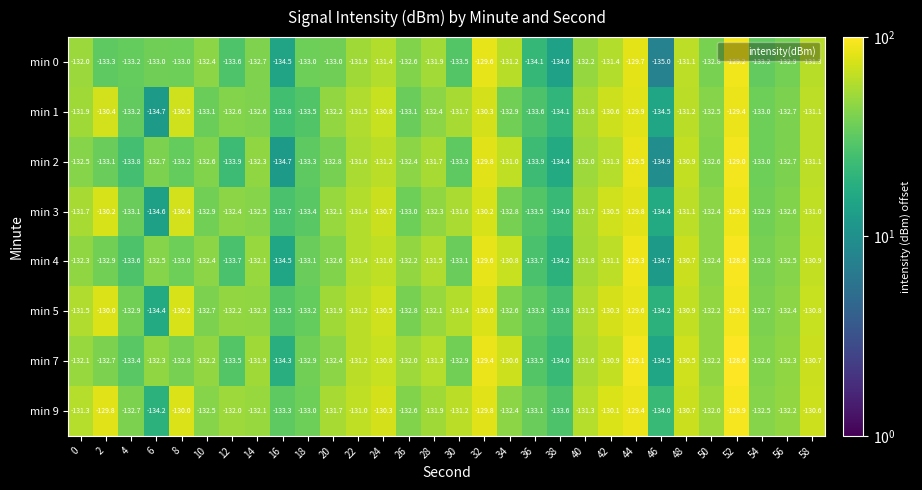

True or false: min 1 has a value of -33.0 at 0.

False